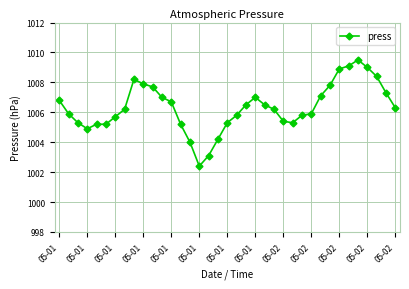

What is the difference between the maximum and minimum values?

7.1